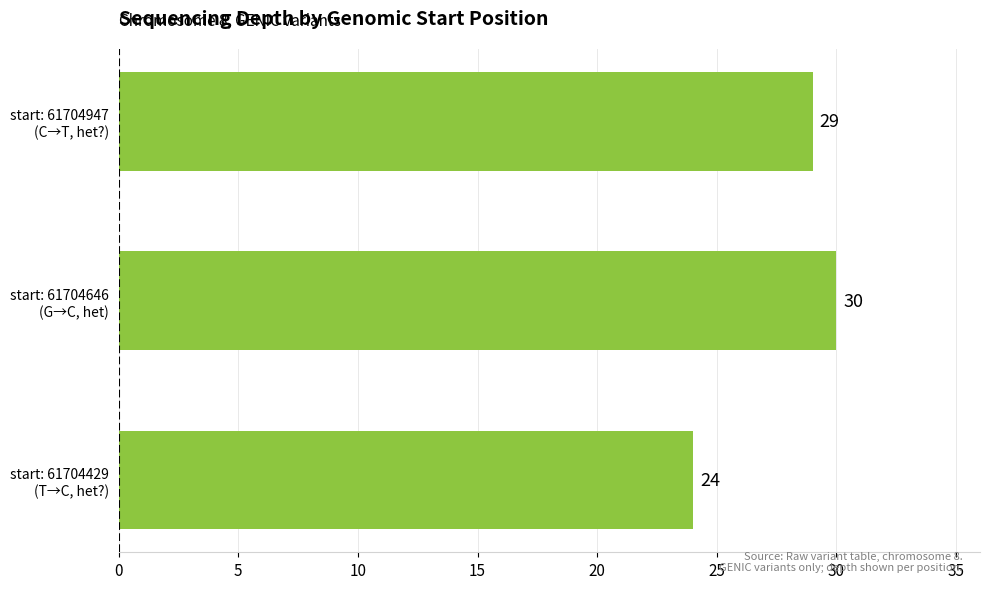

What is the greatest value displayed?

30